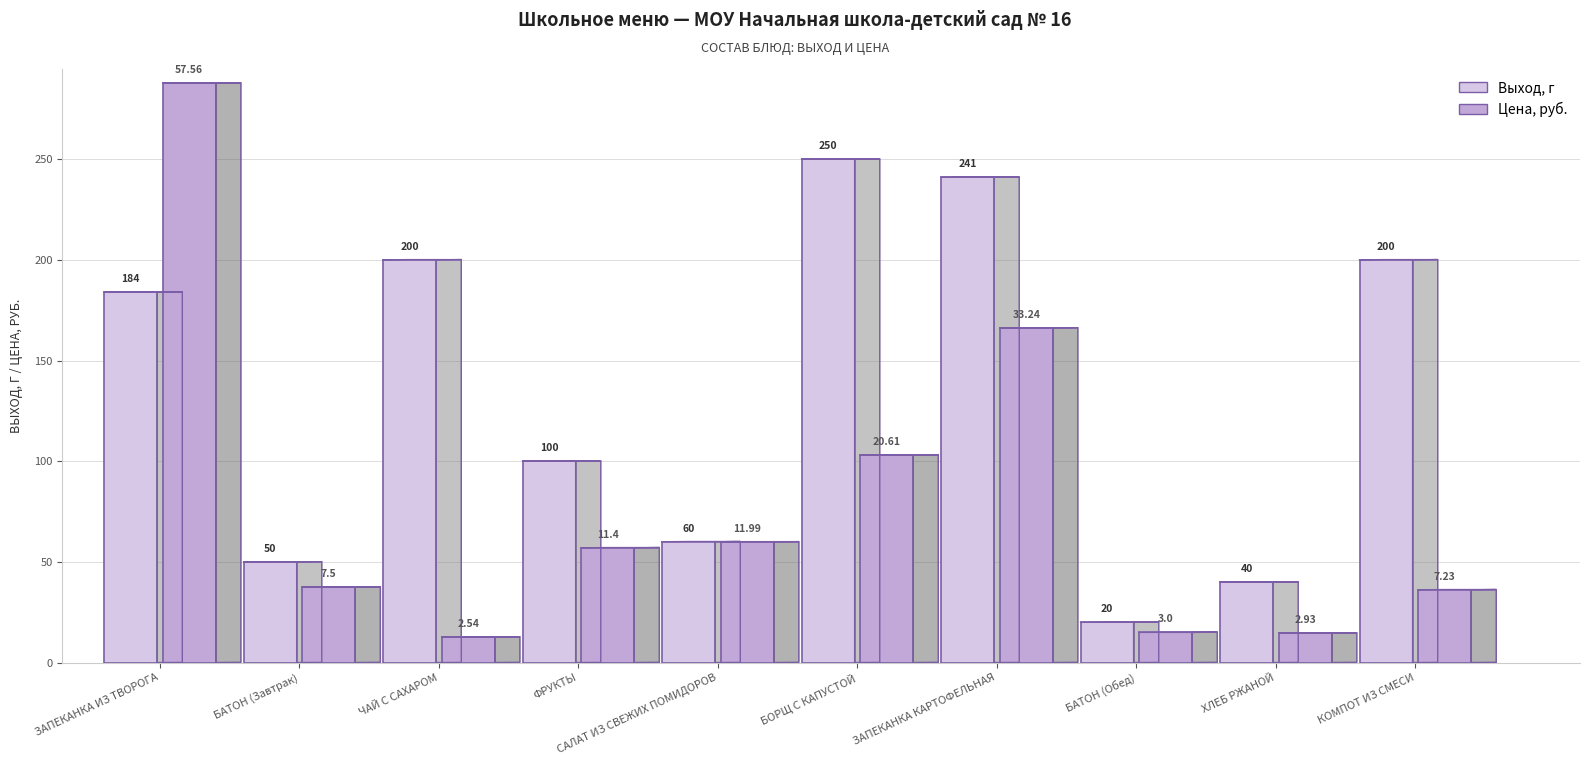

What is the difference between the maximum and minimum values in the Цена series?

55.0